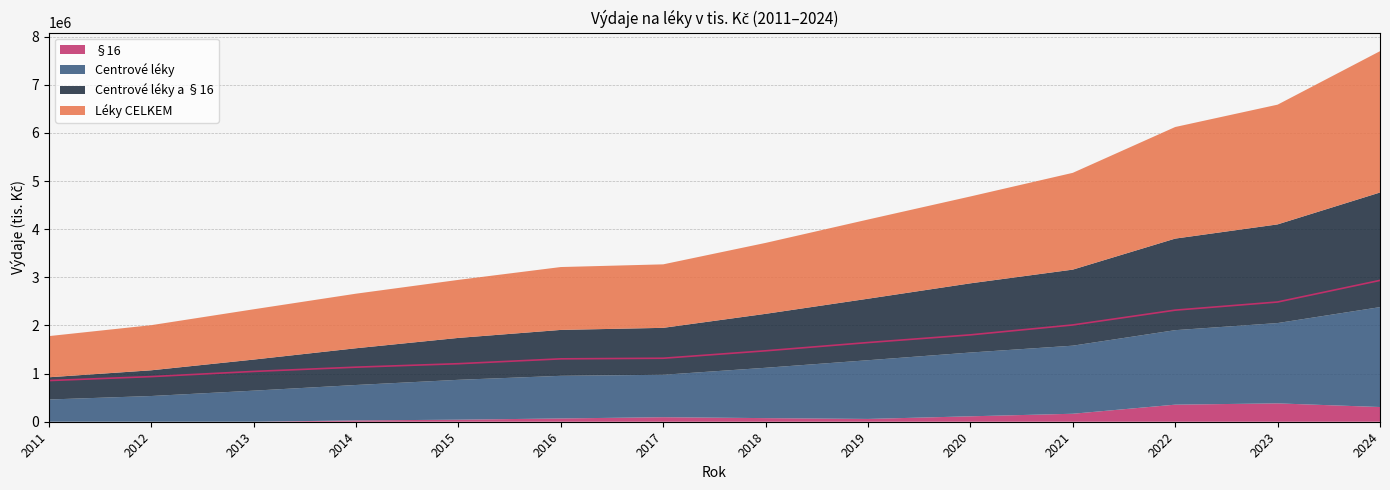

What are all the series names shown in the legend?

Léky CELKEM, Centrové léky a §16, Centrové léky, §16